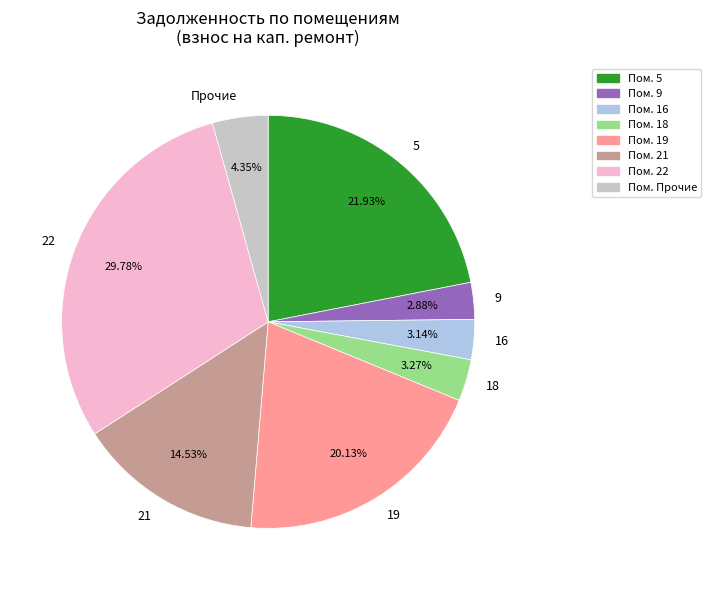

How many segments does this pie chart have?

8